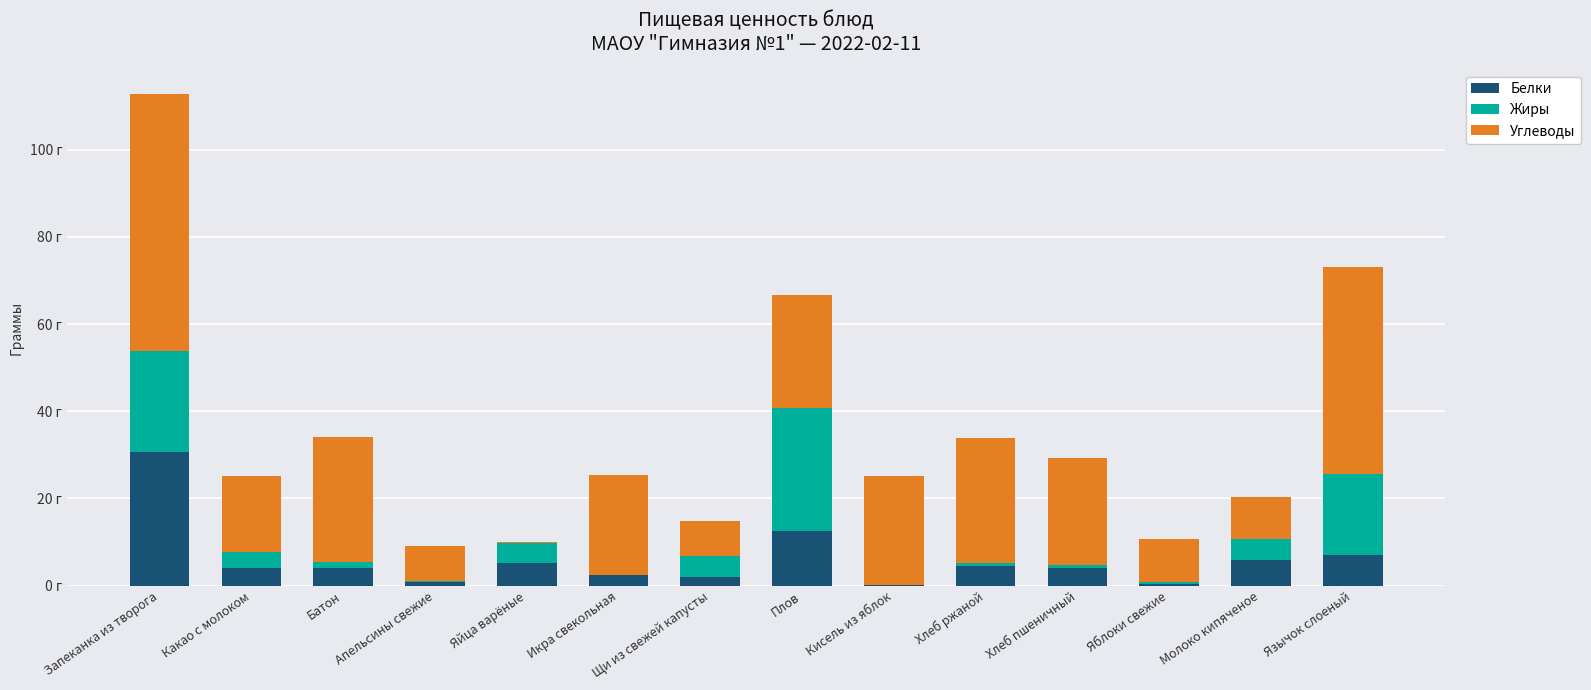

The Белки series shows 3.5 at Икра свекольная. True or false?

False